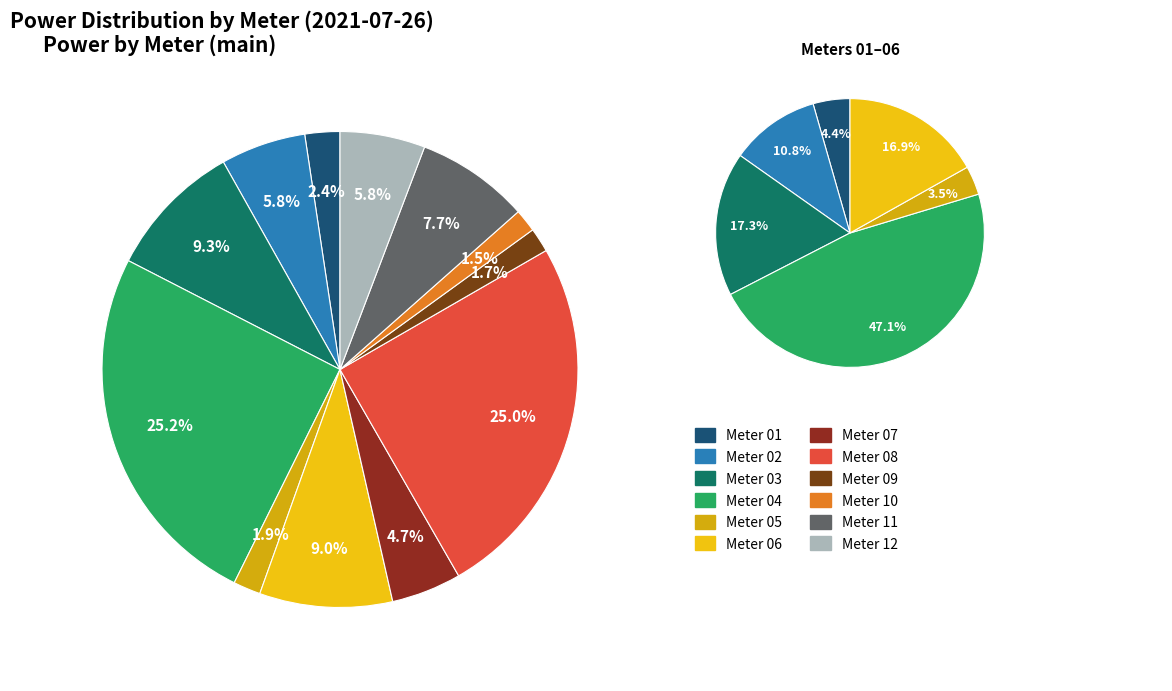

To the nearest percent, what portion does 01 represent?

2%